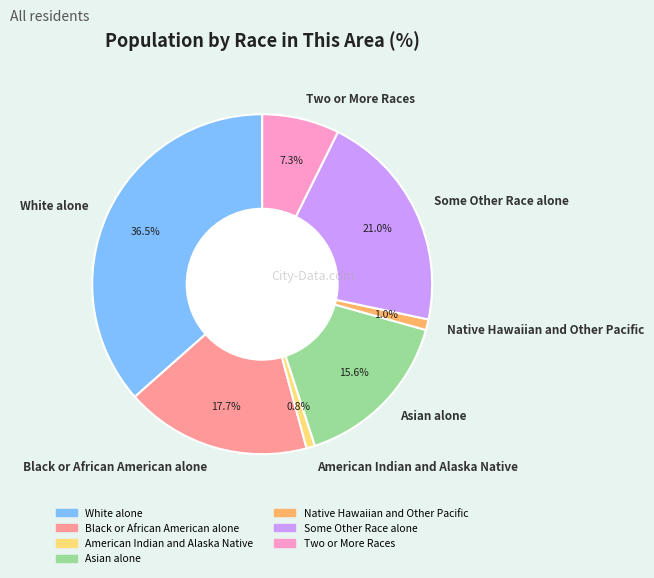

Does Black or African American alone represent more than half of the total?

No